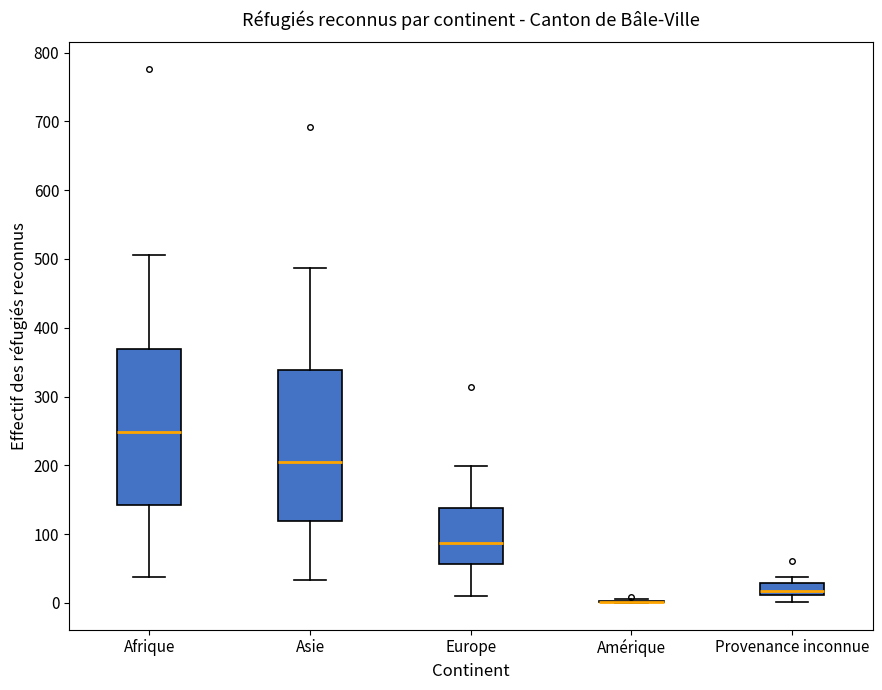

Where does the median line of the box for Provenance inconnue sit on the y-axis? The values are not printed on the chart, so give them approximately, as read against the axis.

20